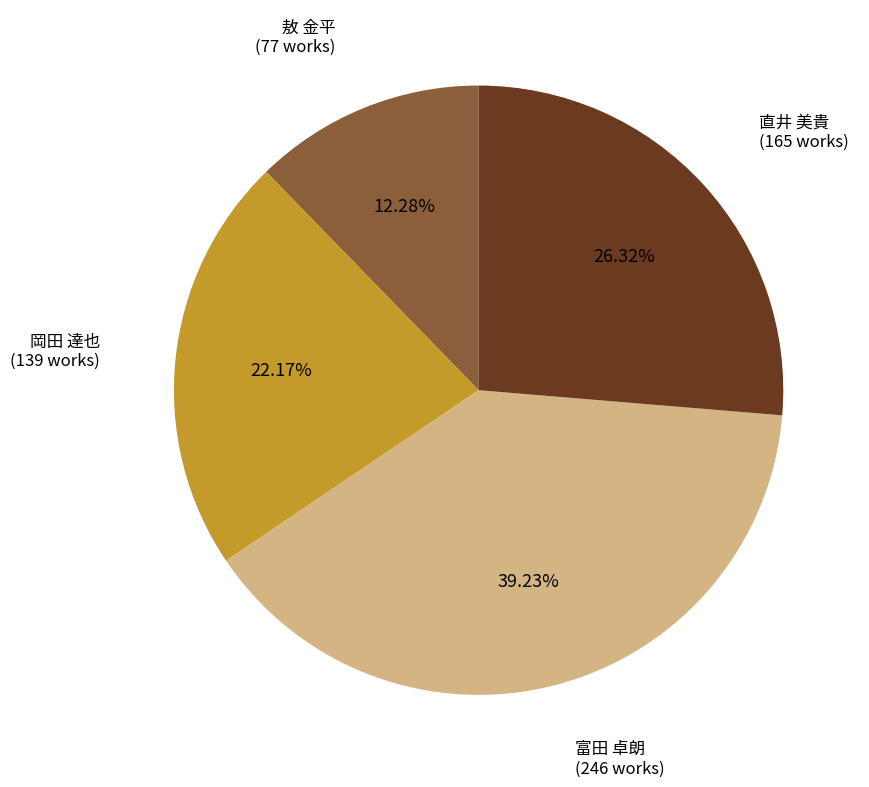

Is there a majority slice in this chart?

No